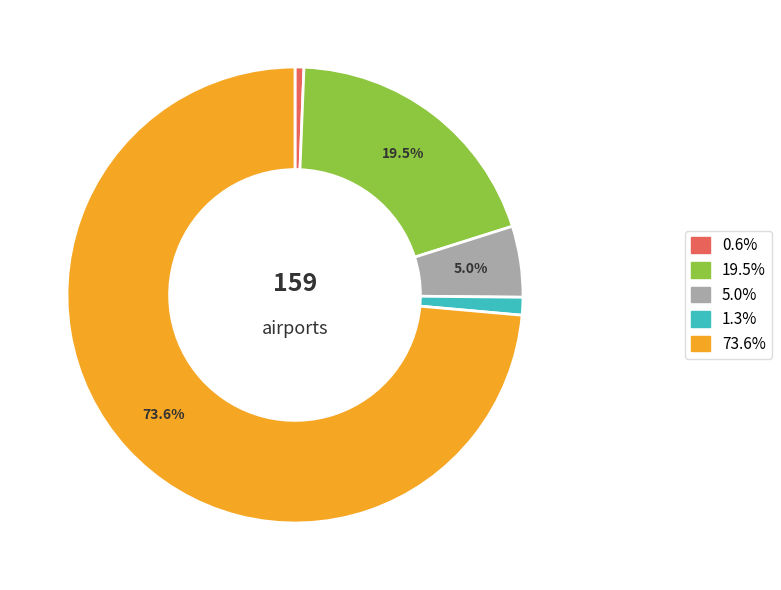

Count the number of slices in the pie.

5